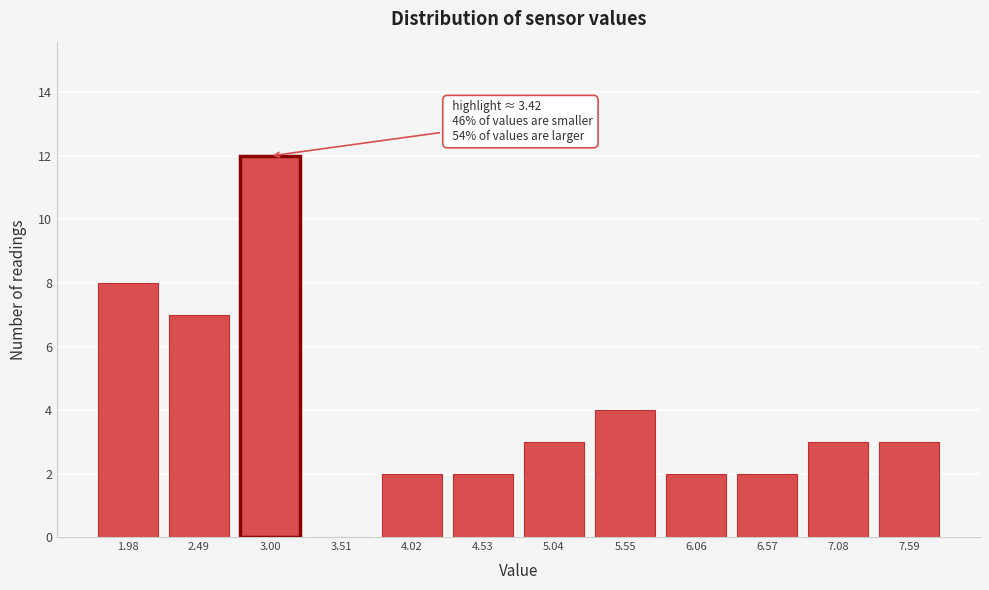

Reading left to right, transcribe all the data shown in this chart.

1.98=8	2.49=7	3.00=12	3.51=0	4.02=2	4.53=2	5.04=3	5.55=4	6.06=2	6.57=2	7.08=3	7.59=3